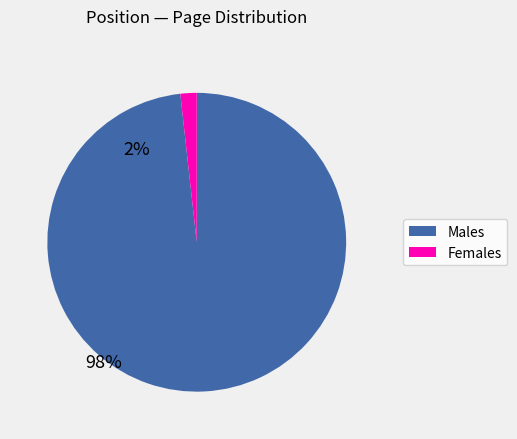

Is there a majority slice in this chart?

Yes